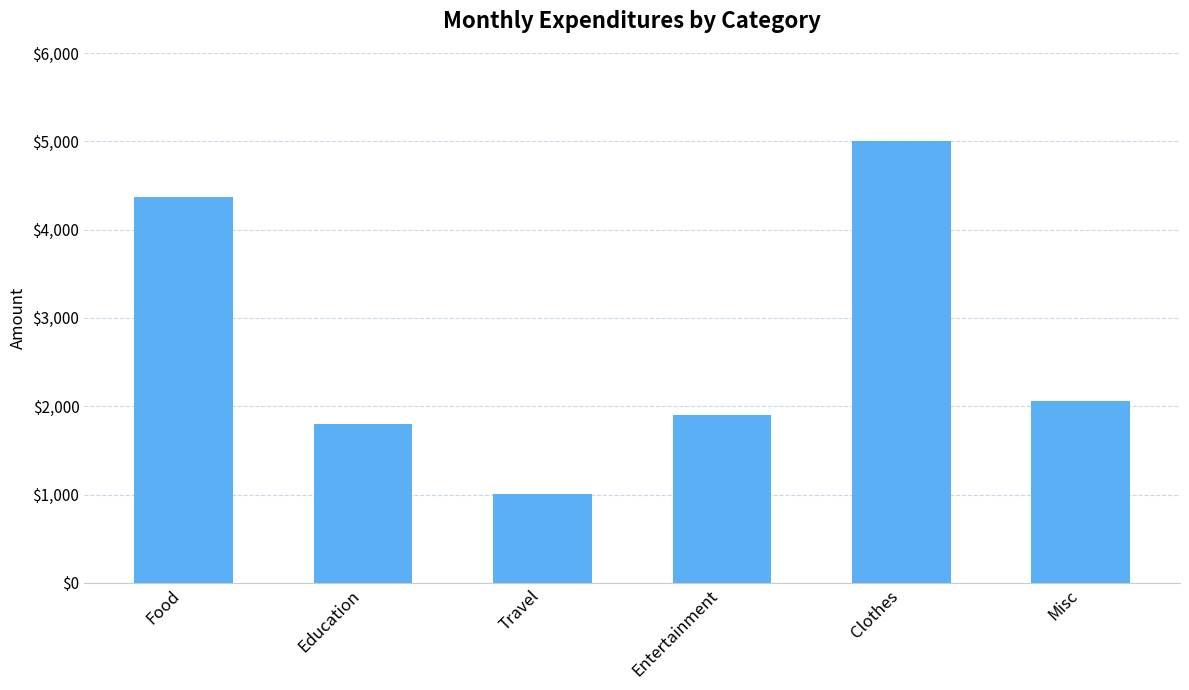

What is the difference between the maximum and minimum values?

3995